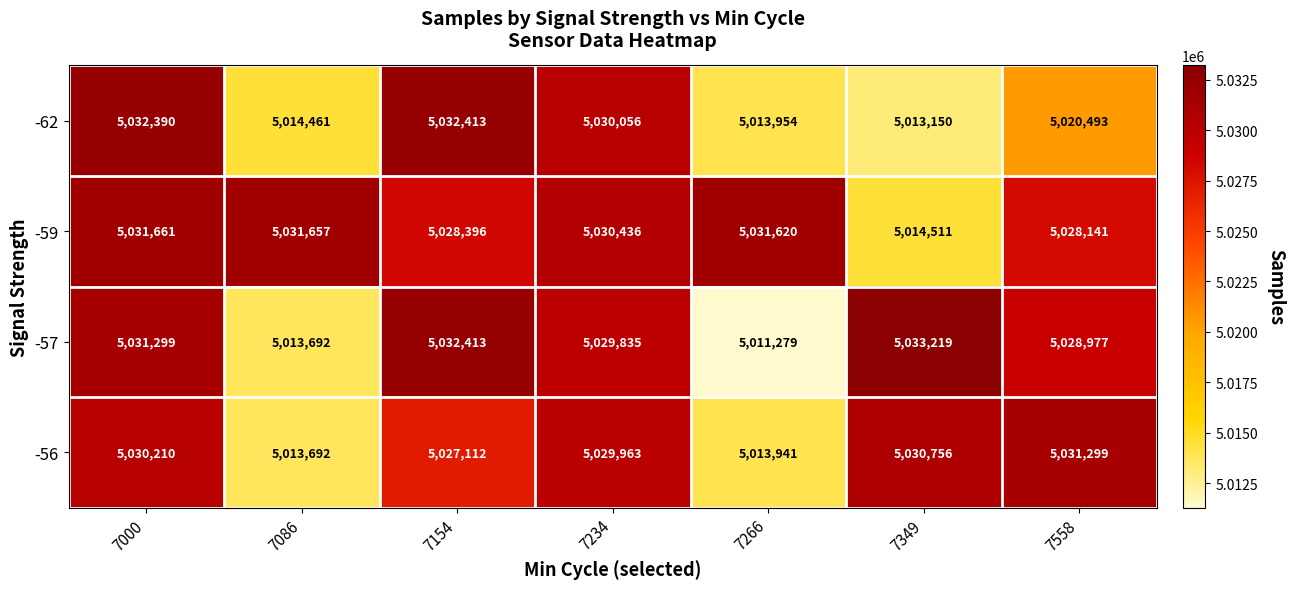

At 7558, list the series in order from smallest to largest.

-62, -59, -57, -56